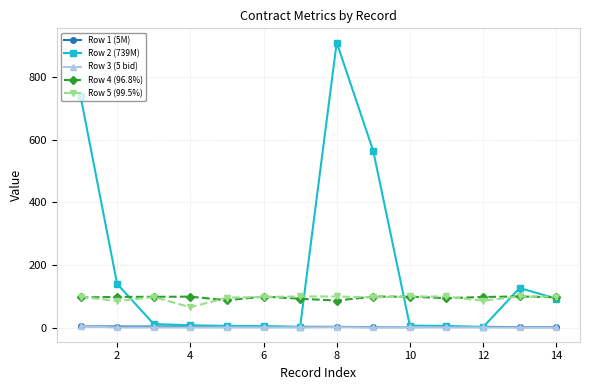

At how many categories does at least one series exceed 29?

14